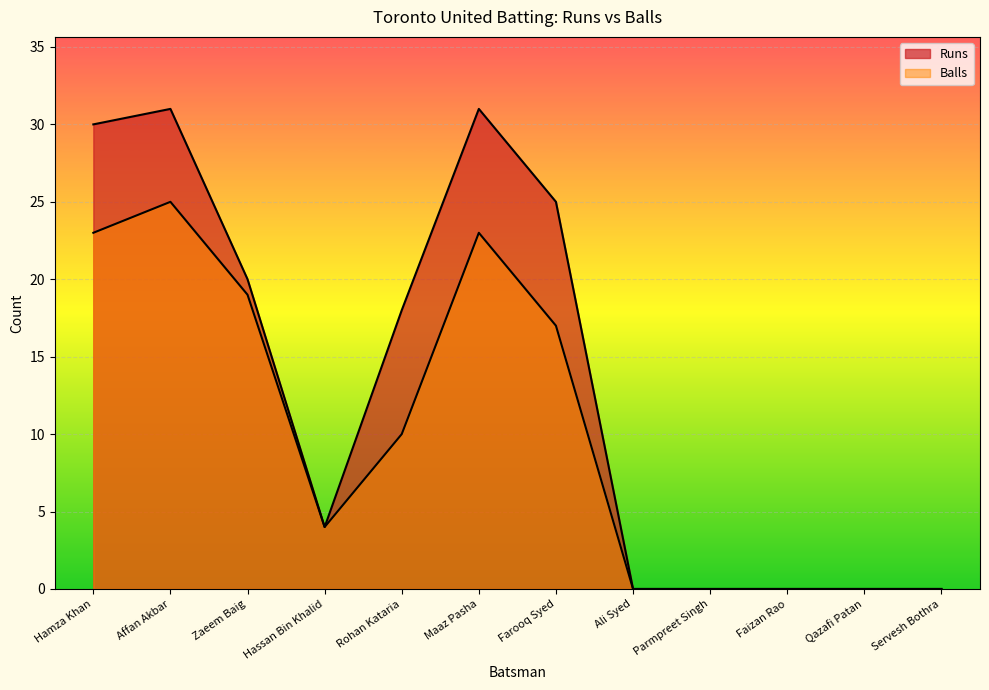

Rank the categories by Runs value from lowest to highest.

Ali Syed, Parmpreet Singh, Faizan Rao, Qazafi Patan, Servesh Bothra, Hassan Bin Khalid, Rohan Kataria, Zaeem Baig, Farooq Syed, Hamza Khan, Affan Akbar, Maaz Pasha